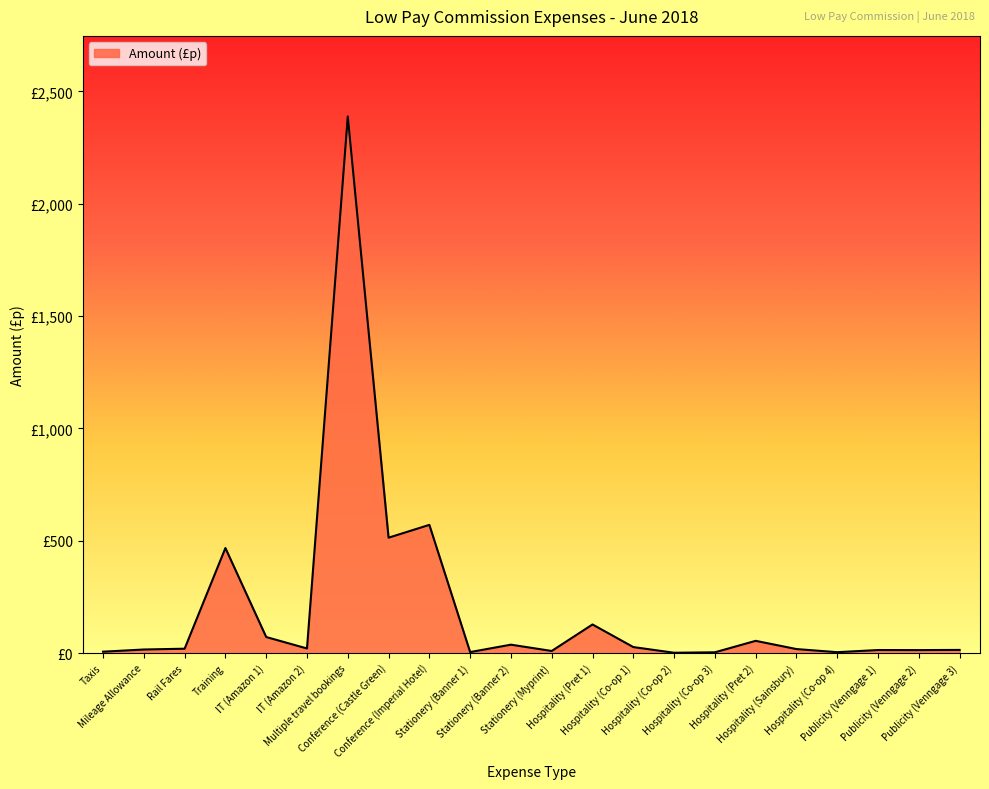

Where is the first local maximum?

Training